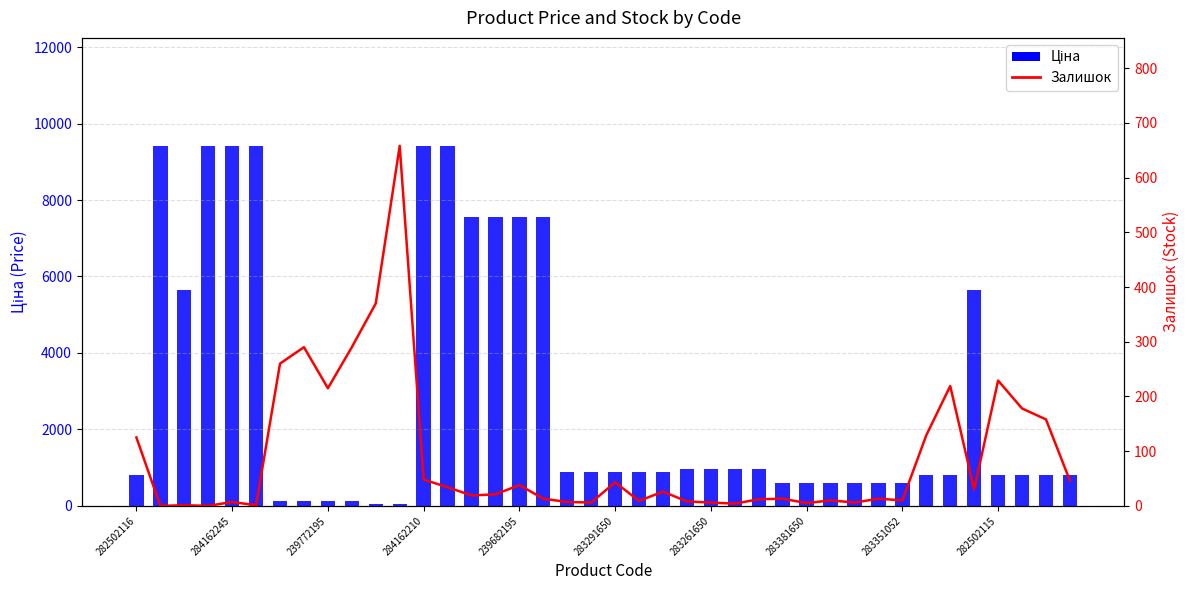

At which label does Доп. ціна reach its minimum?

282502116